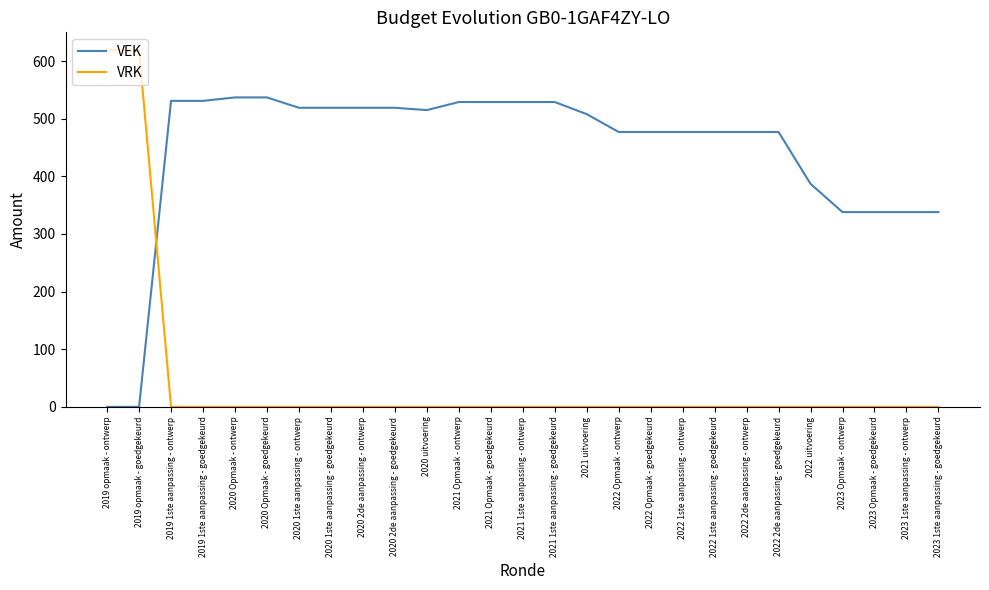

How many intersections are there between VRK and VEK?

1